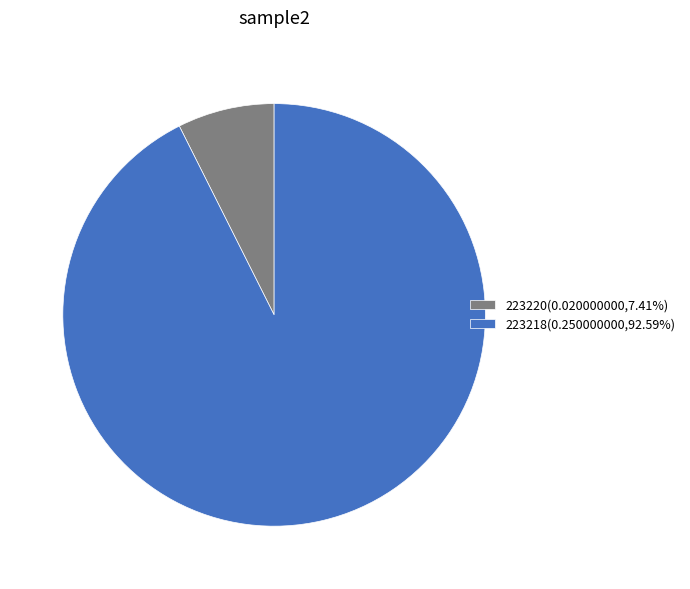

Count the number of slices in the pie.

2